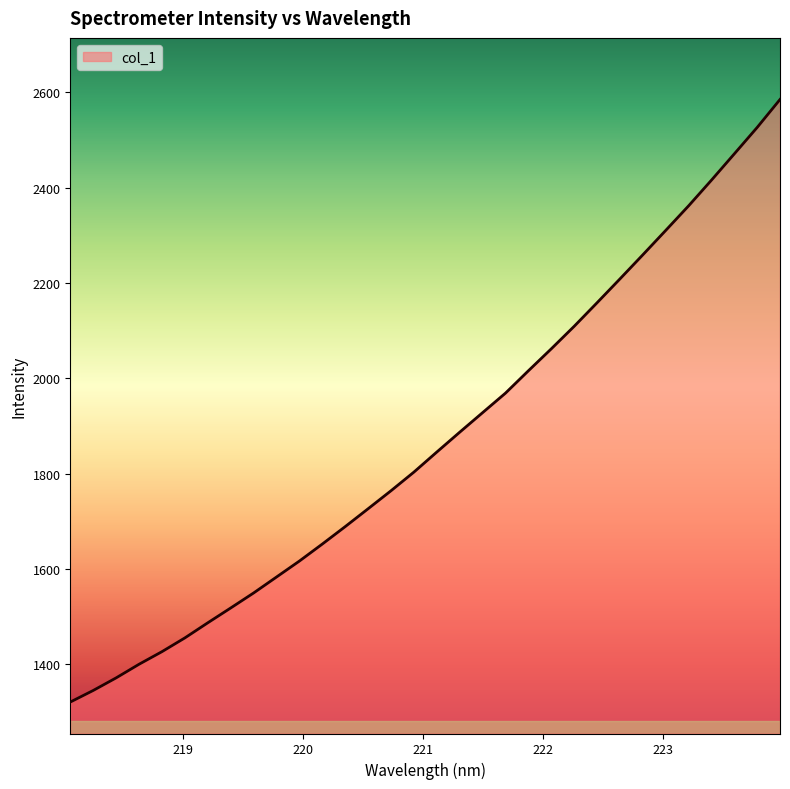

Reading left to right, list all the values displayed in this chart.

1320.5	1344.8	1371.2	1399.8	1426.2	1455.1	1486.8	1517.9	1549.4	1582.9	1616.5	1652.1	1688.7	1726.3	1764.0	1803.2	1845.3	1886.9	1927.9	1968.9	2015.8	2061.8	2109.1	2158.5	2208.5	2259.1	2310.3	2361.8	2415.8	2471.0	2526.4	2585.2